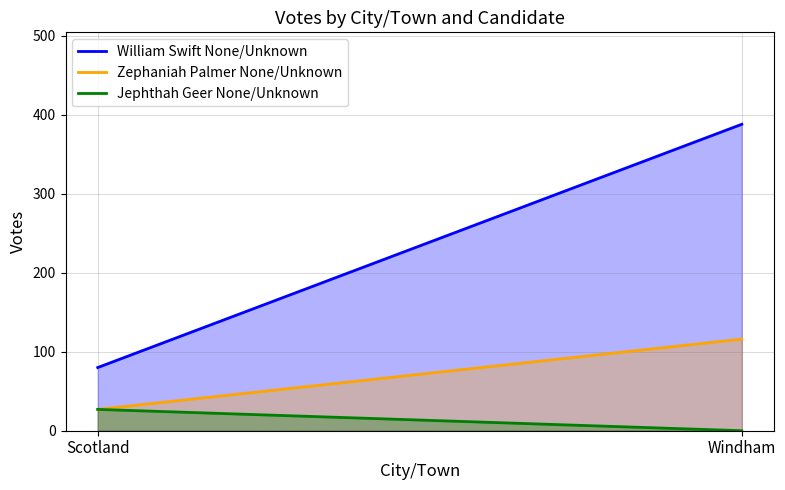

Which series changed the most between Scotland and Windham?

William Swift None/Unknown